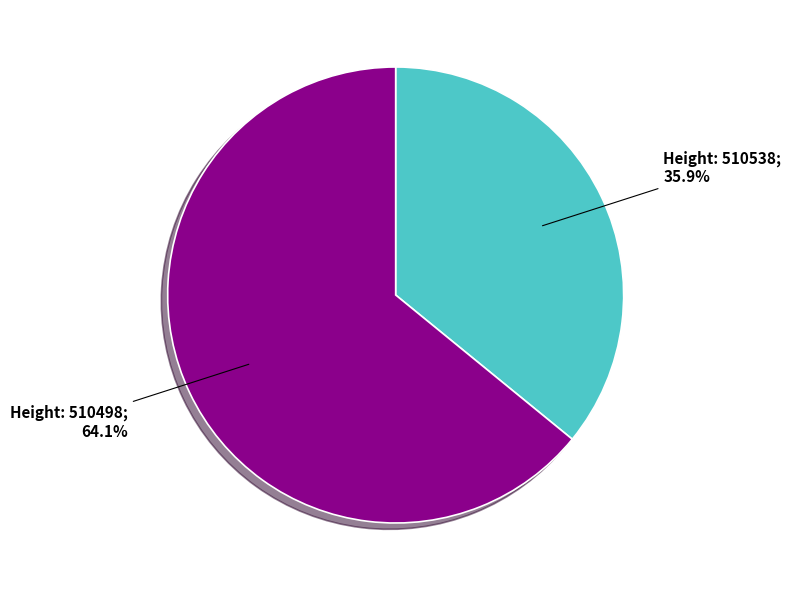

Does any single category account for the majority?

Yes